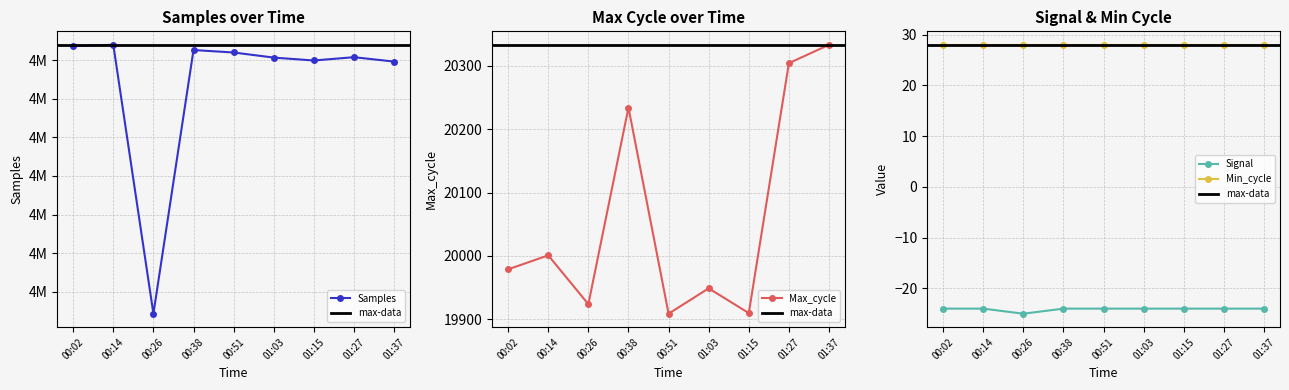

What is the approximate value of Max_cycle at 00:26, to the nearest 50?

19900